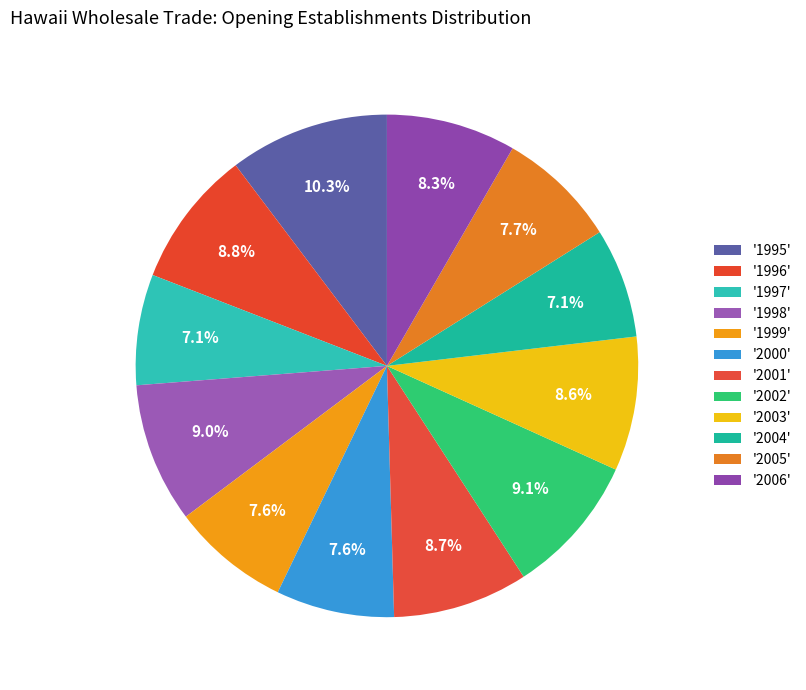

Rank the categories by value from lowest to highest.

2004, 1997, 1999, 2000, 2005, 2006, 2003, 2001, 1996, 1998, 2002, 1995